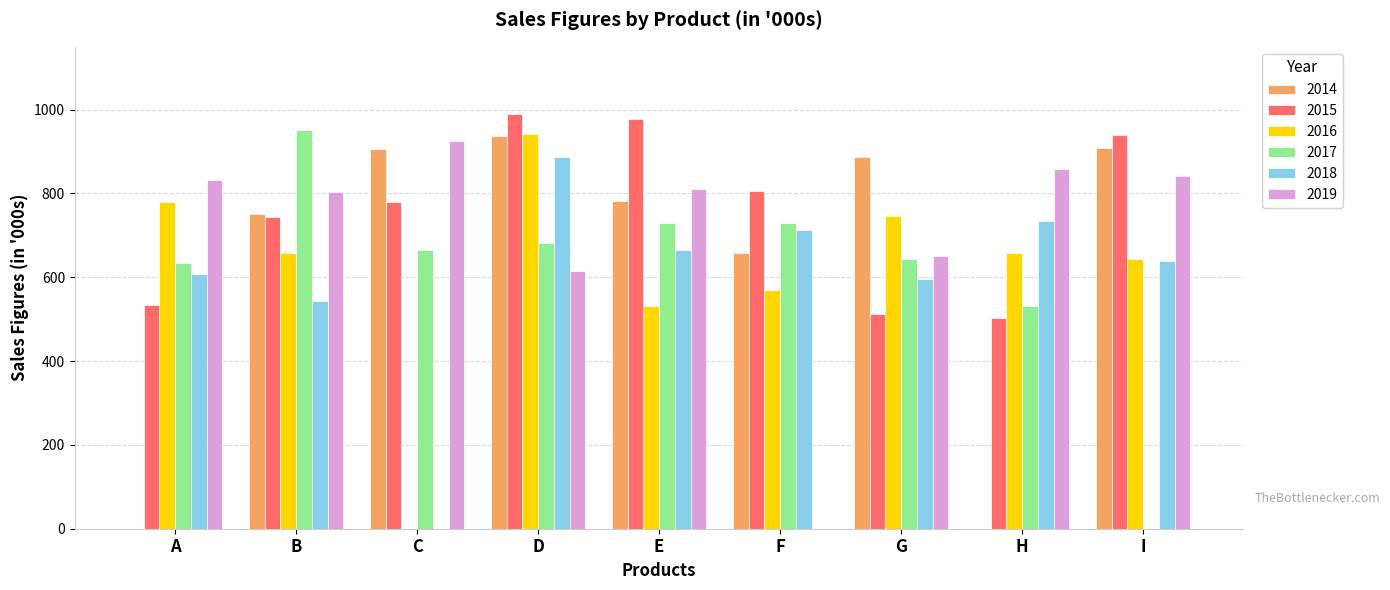

What is the sum of the 2015 values at E and F?

1783